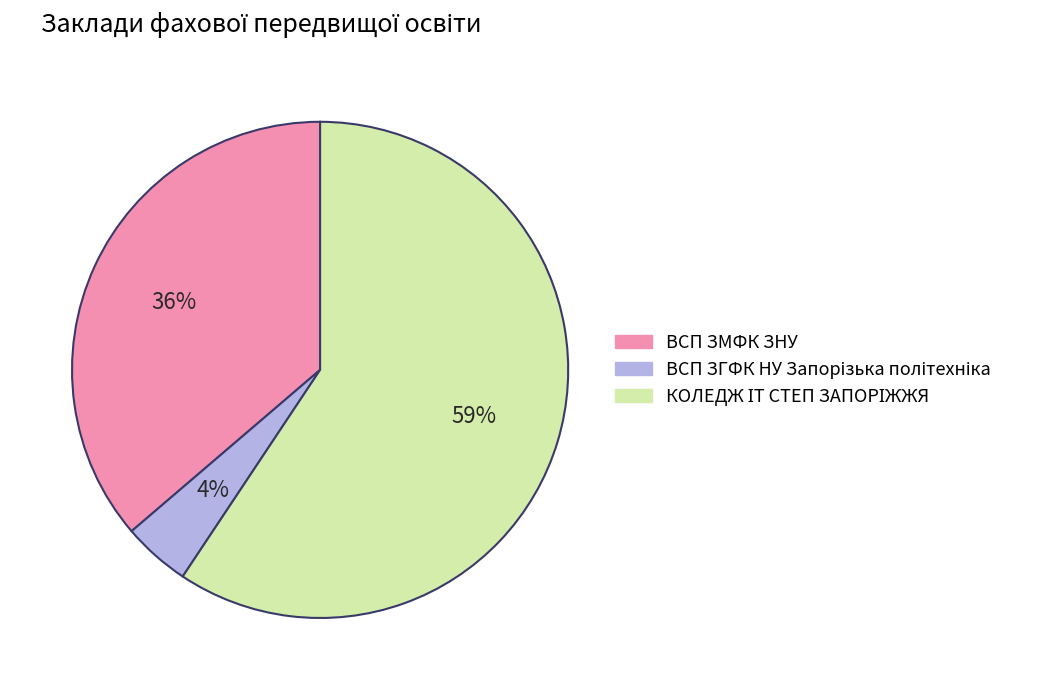

To the nearest percent, what percentage of the pie is ВСП ЗМФК ЗНУ?

36%